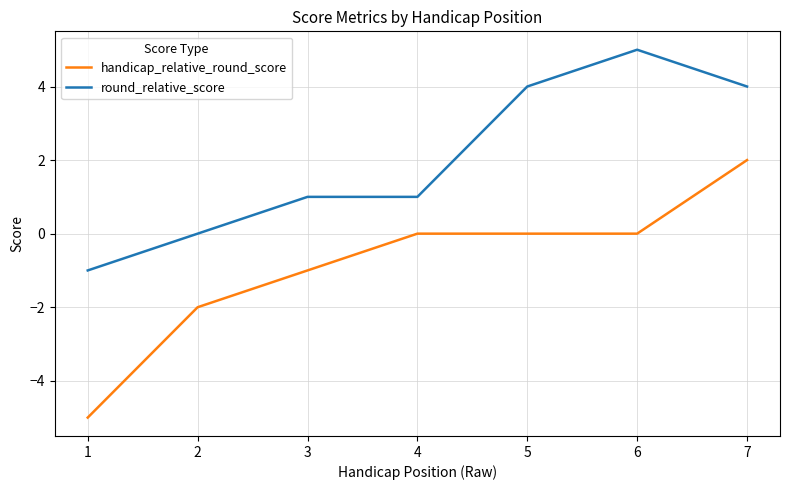

Reading right to left, list all the values displayed in this chart.

handicap_relative_round_score: 7=2	6=0	5=0	4=0	3=-1	2=-2	1=-5
round_relative_score: 7=4	6=5	5=4	4=1	3=1	2=0	1=-1